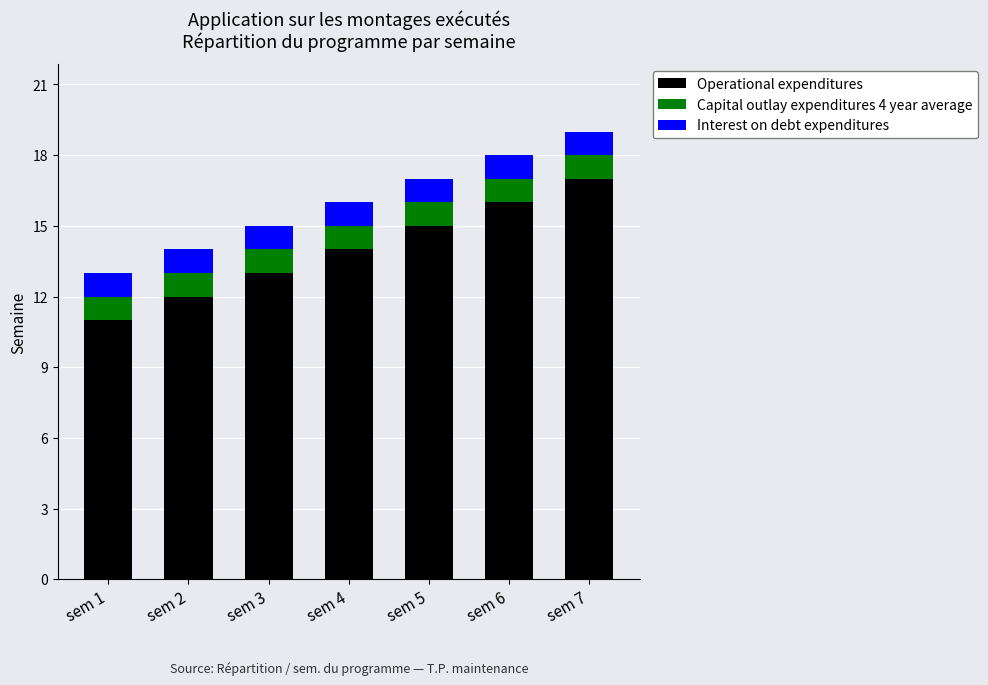

What is the highest value of the Operational expenditures series?

17